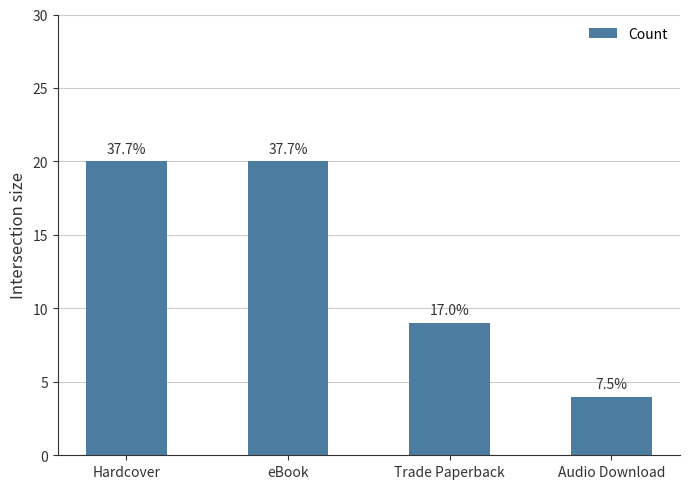

Reading left to right, list all the values displayed in this chart.

Hardcover=20	eBook=20	Trade Paperback=9	Audio Download=4